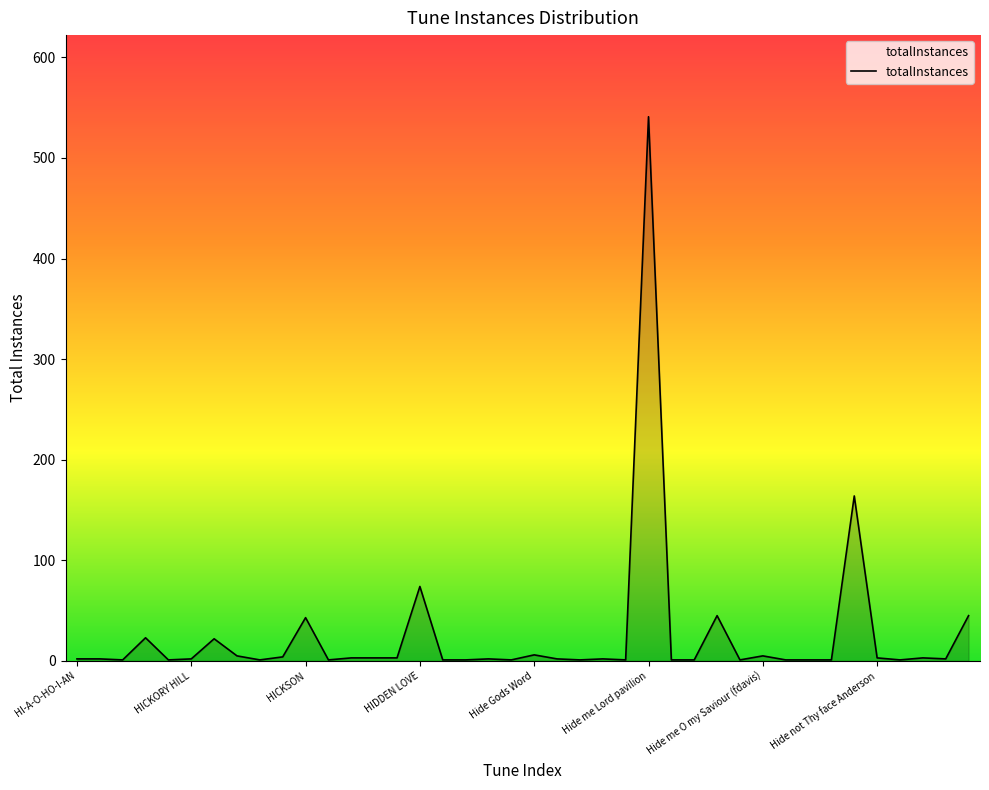

What is the difference between the maximum and minimum values?

540